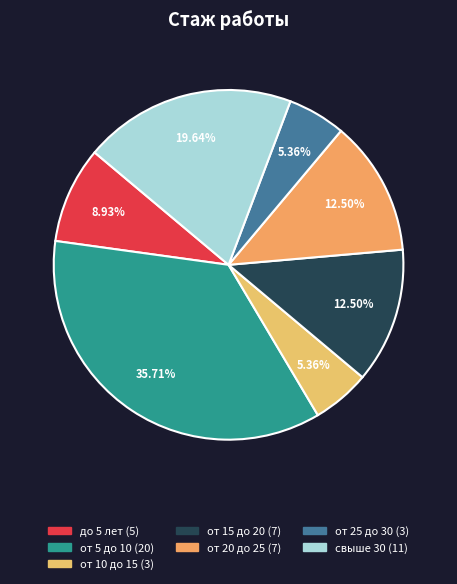

Is it true that от 20 до 25 is 12% of the pie?

True